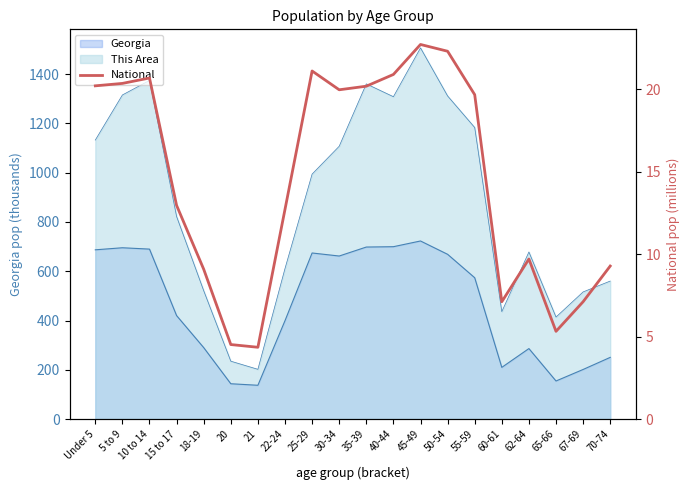

What is the average value?

14.5